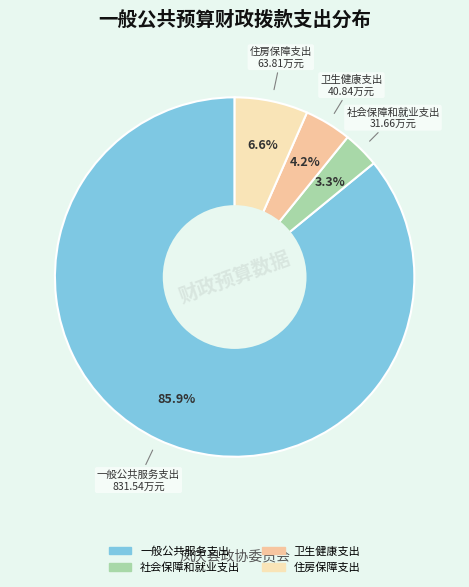

The 社会保障和就业支出 slice represents 3% of the pie. True or false?

True